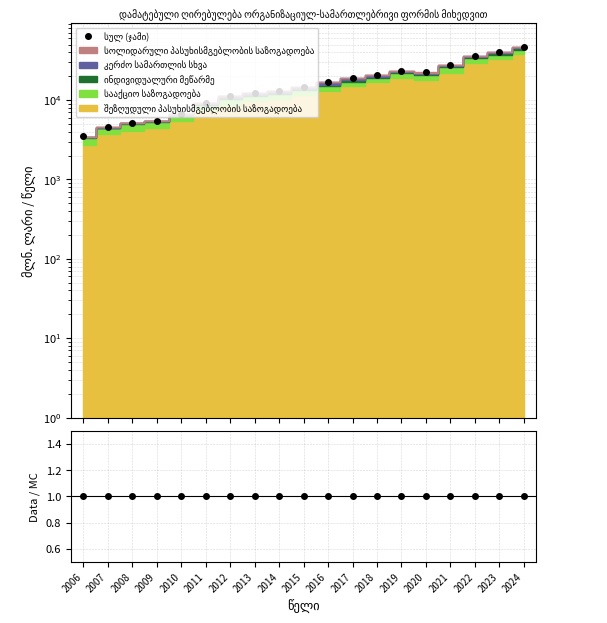

True or false: სულ (ჯამი) and სულ / კომპონენტები intersect in this chart.

False